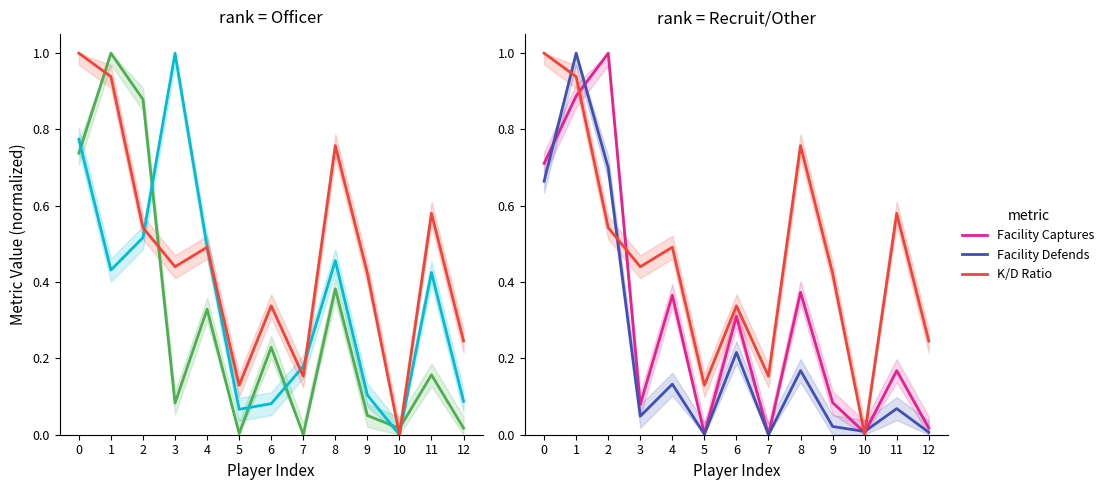

Where is the first local maximum for Exp Score/Min?

3